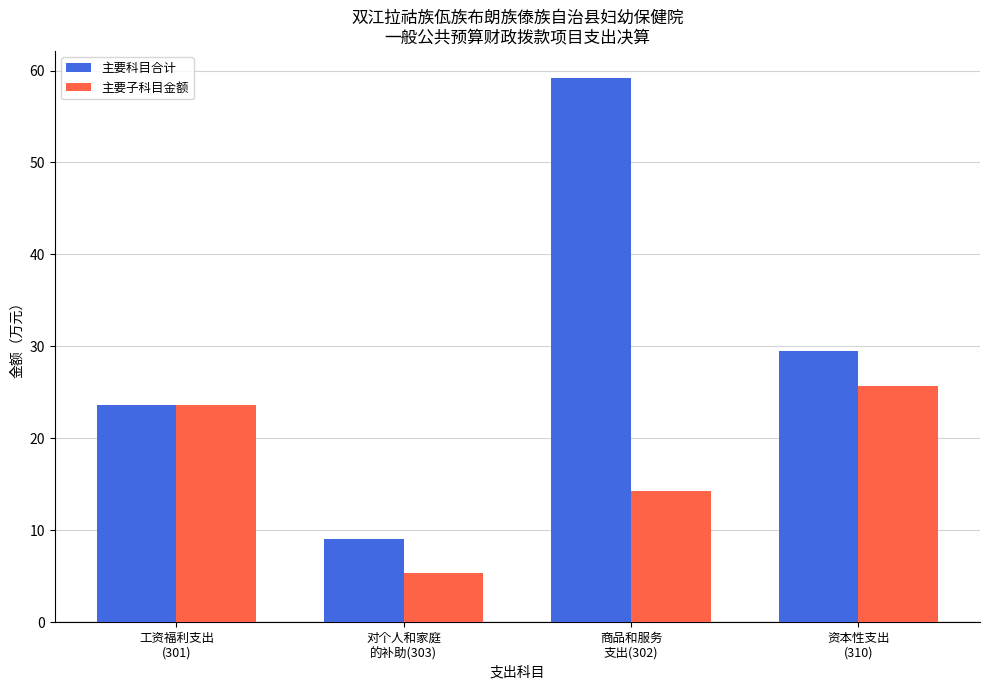

At how many categories does at least one series exceed 54?

1